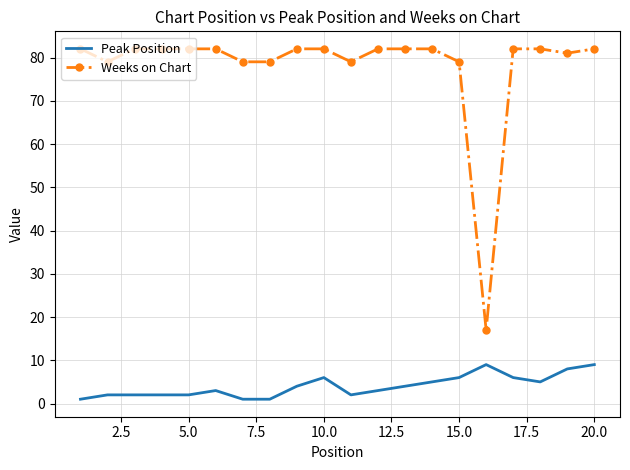

Which series has the largest total across all categories?

Weeks on Chart